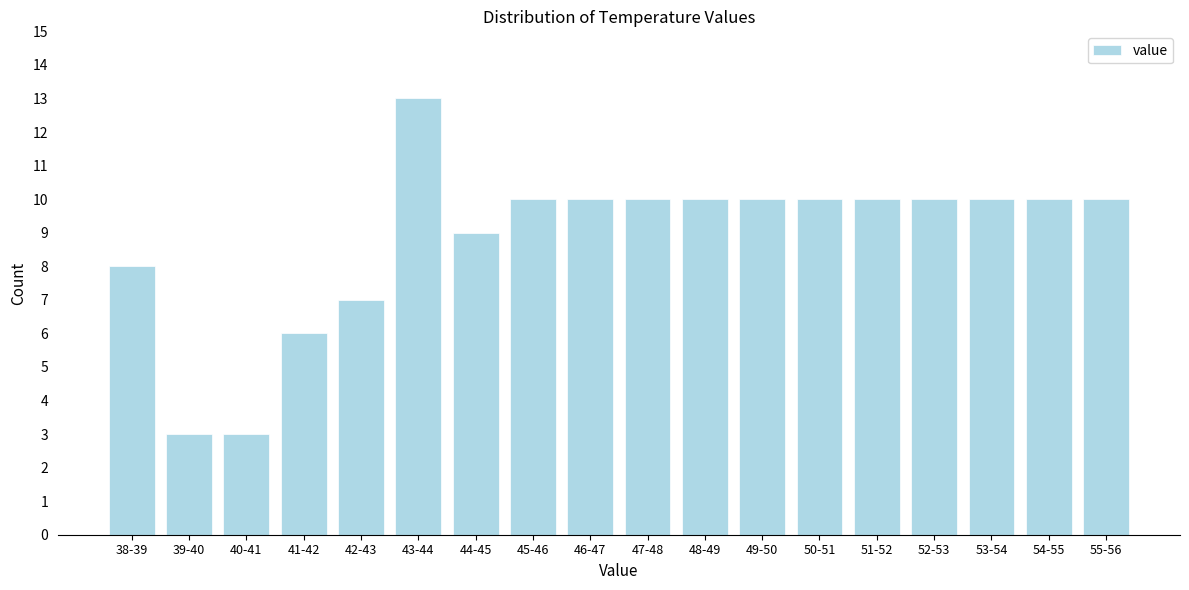

Reading left to right, what are all the values shown in this chart?

38-39=8	39-40=3	40-41=3	41-42=6	42-43=7	43-44=13	44-45=9	45-46=10	46-47=10	47-48=10	48-49=10	49-50=10	50-51=10	51-52=10	52-53=10	53-54=10	54-55=10	55-56=10